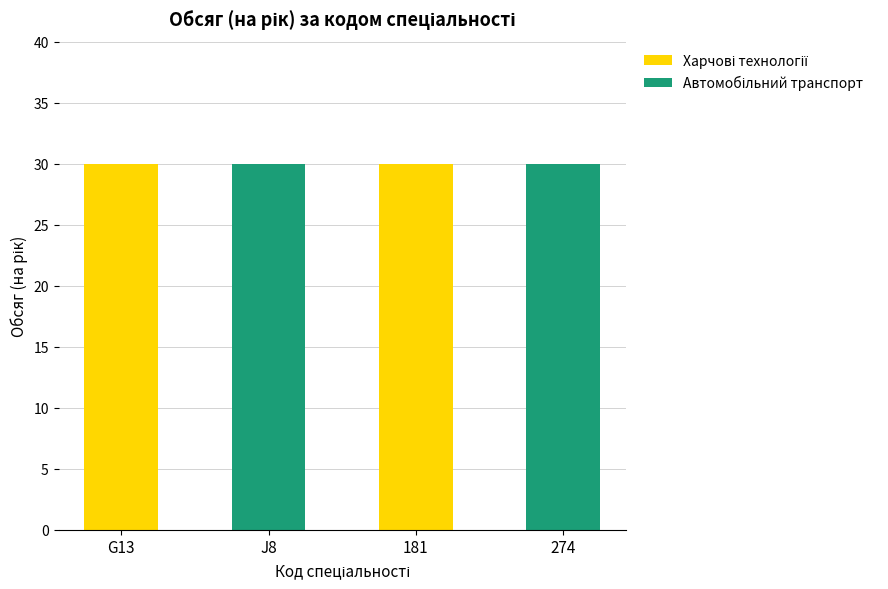

What is the total value across all series at J8?

30